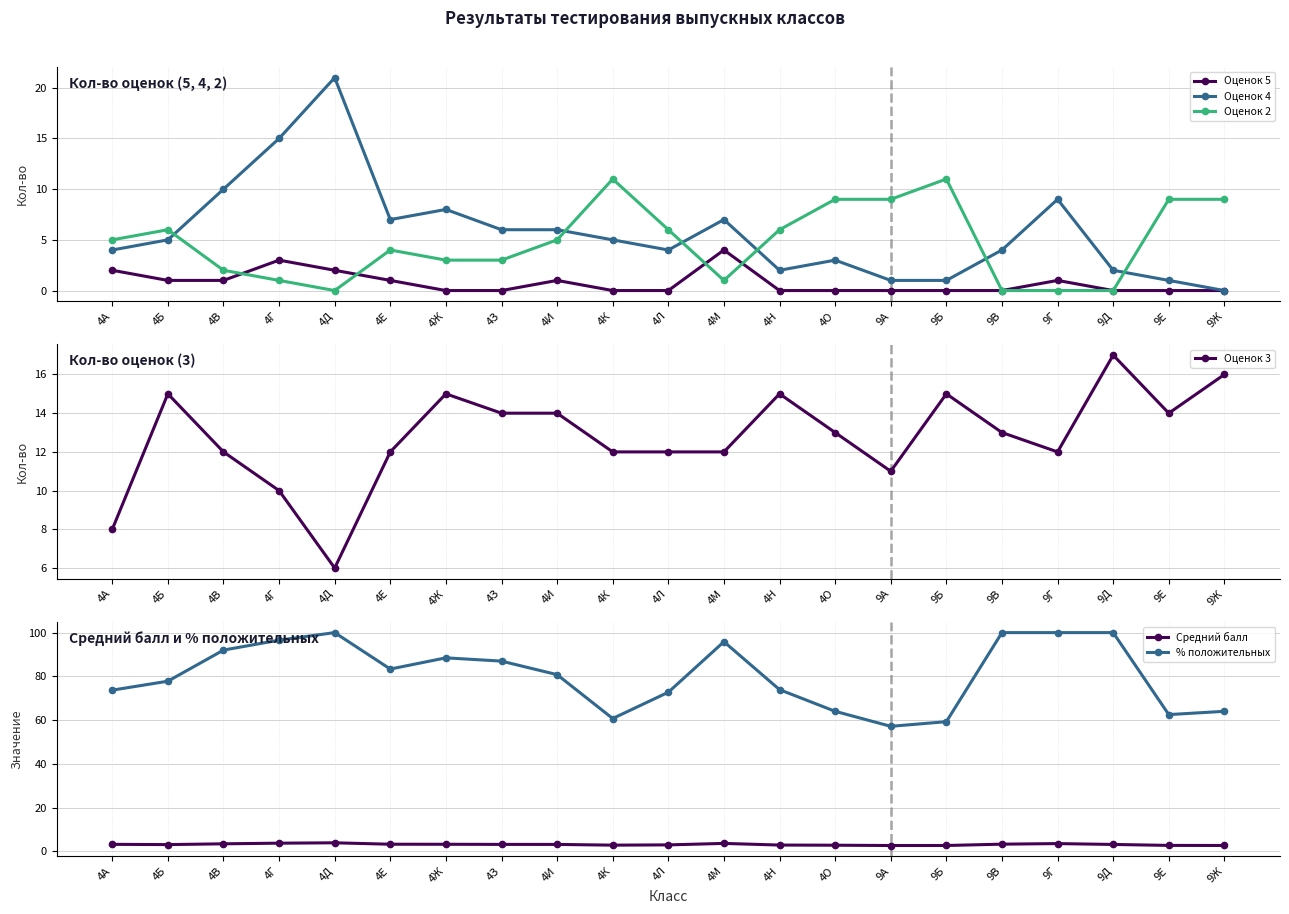

Reading right to left, list all the values displayed in this chart.

Оценок 5: 0.0	0.0	0.0	1.0	0.0	0.0	0.0	0.0	0.0	4.0	0.0	0.0	1.0	0.0	0.0	1.0	2.0	3.0	1.0	1.0	2.0
Оценок 4: 0.0	1.0	2.0	9.0	4.0	1.0	1.0	3.0	2.0	7.0	4.0	5.0	6.0	6.0	8.0	7.0	21.0	15.0	10.0	5.0	4.0
Оценок 2: 9.0	9.0	0.0	0.0	0.0	11.0	9.0	9.0	6.0	1.0	6.0	11.0	5.0	3.0	3.0	4.0	0.0	1.0	2.0	6.0	5.0
Оценок 3: 16.0	14.0	17.0	12.0	13.0	15.0	11.0	13.0	15.0	12.0	12.0	12.0	14.0	14.0	15.0	12.0	6.0	10.0	12.0	15.0	8.0
Средний балл: 2.6	2.7	3.1	3.5	3.2	2.6	2.6	2.8	2.8	3.6	2.9	2.8	3.1	3.1	3.2	3.2	3.9	3.7	3.4	3.0	3.2
% положительных: 64.0	62.5	100.0	100.0	100.0	59.3	57.1	64.0	73.9	95.8	72.7	60.7	80.8	87.0	88.5	83.3	100.0	96.5	92.0	77.8	73.7